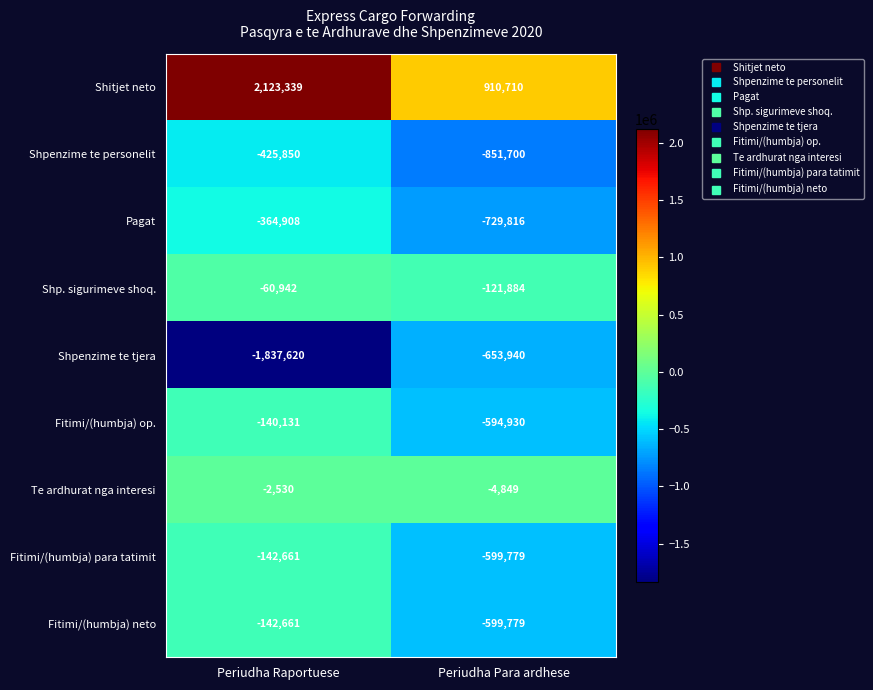

What is the sum of all Fitimi/(humbja) neto values?

-742440